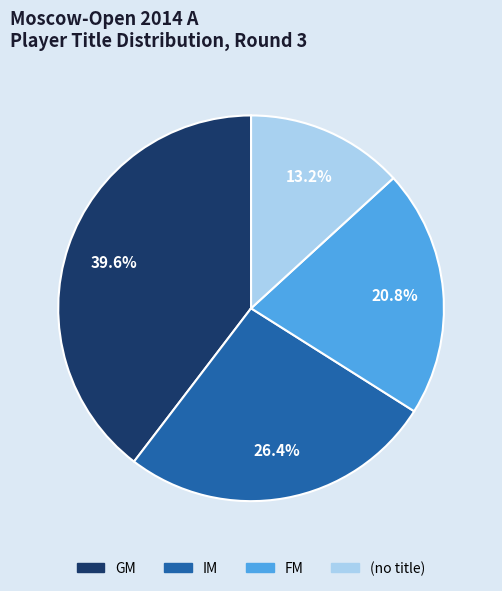

Between GM and (no title), which is larger?

GM